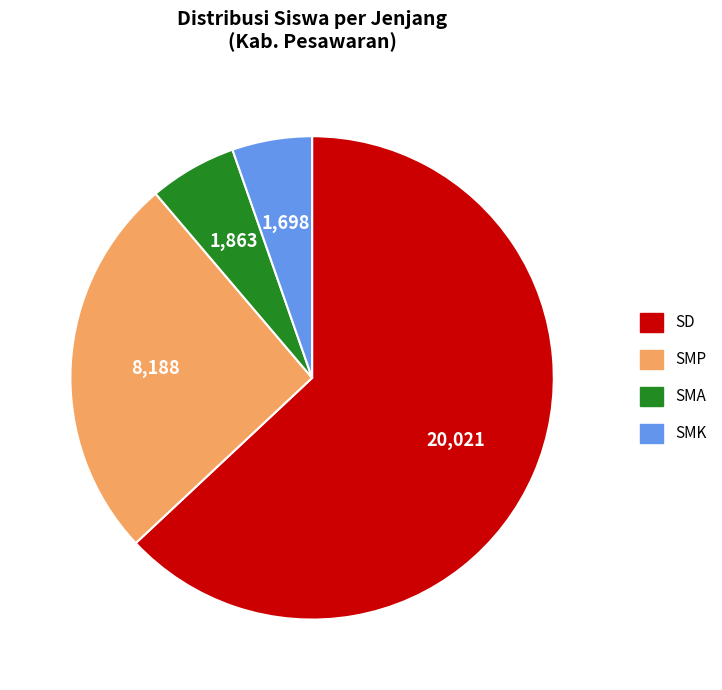

Does any single category account for the majority?

Yes